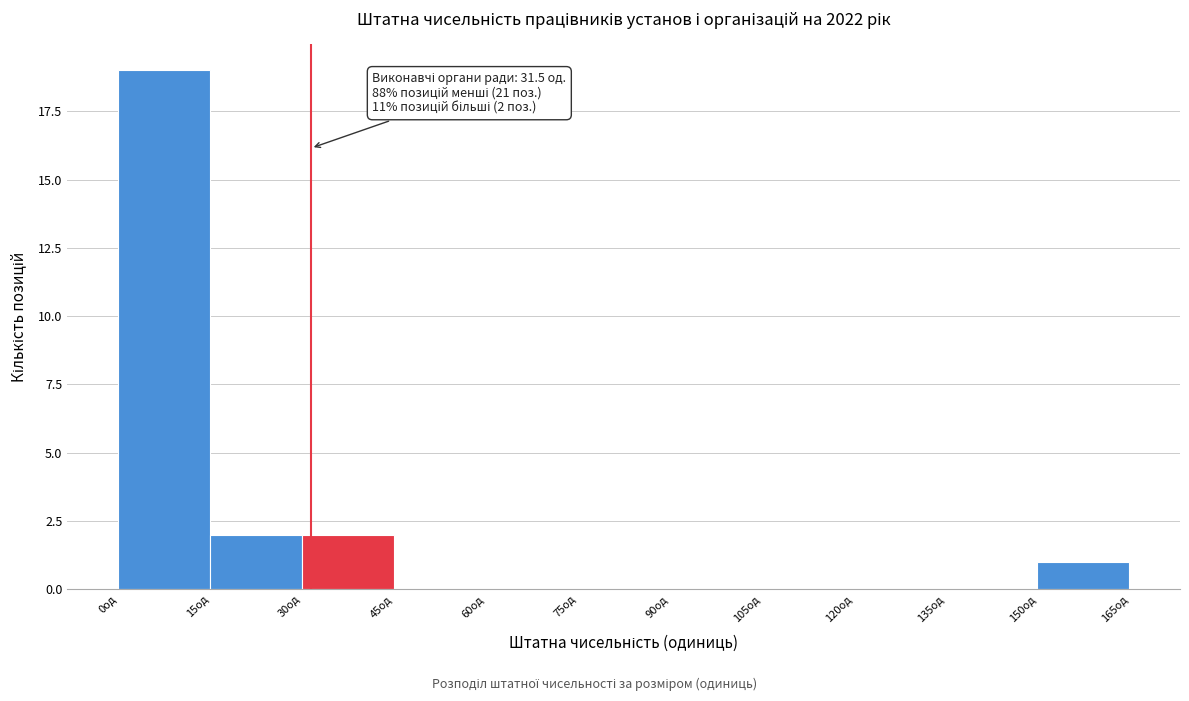

Which range on the x-axis has the tallest bar?

0 to 15